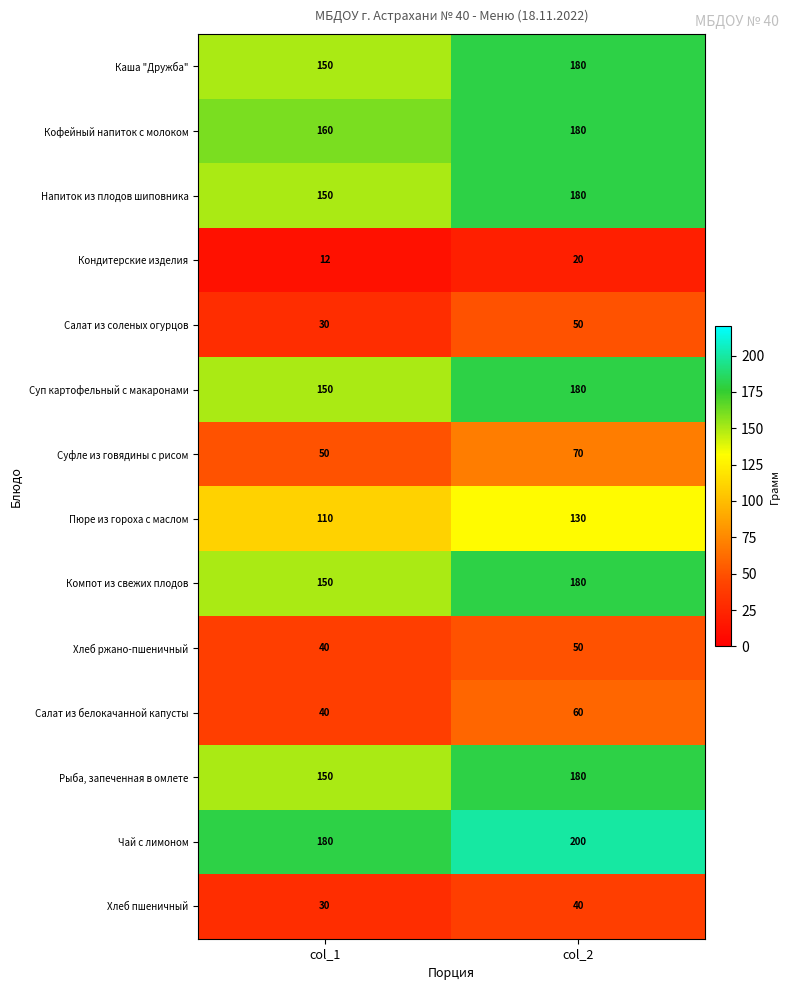

What is the minimum value shown in the chart?

12